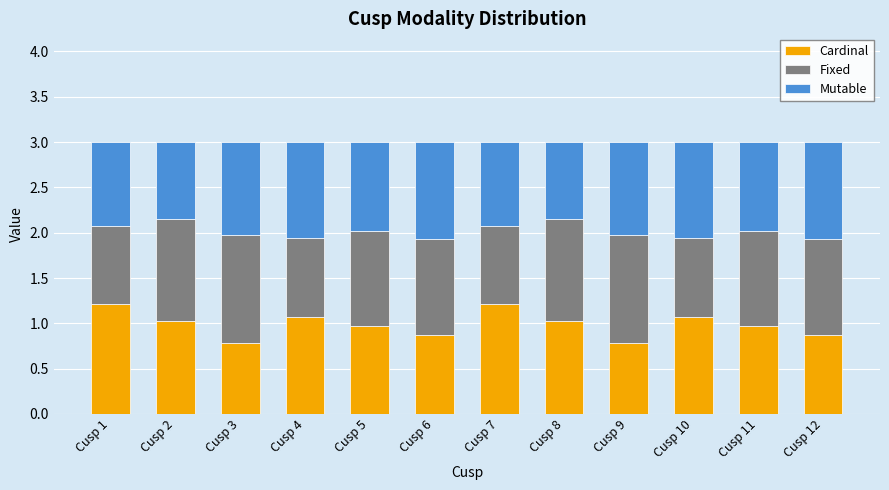

What is the sum of all Cardinal values?

11.9